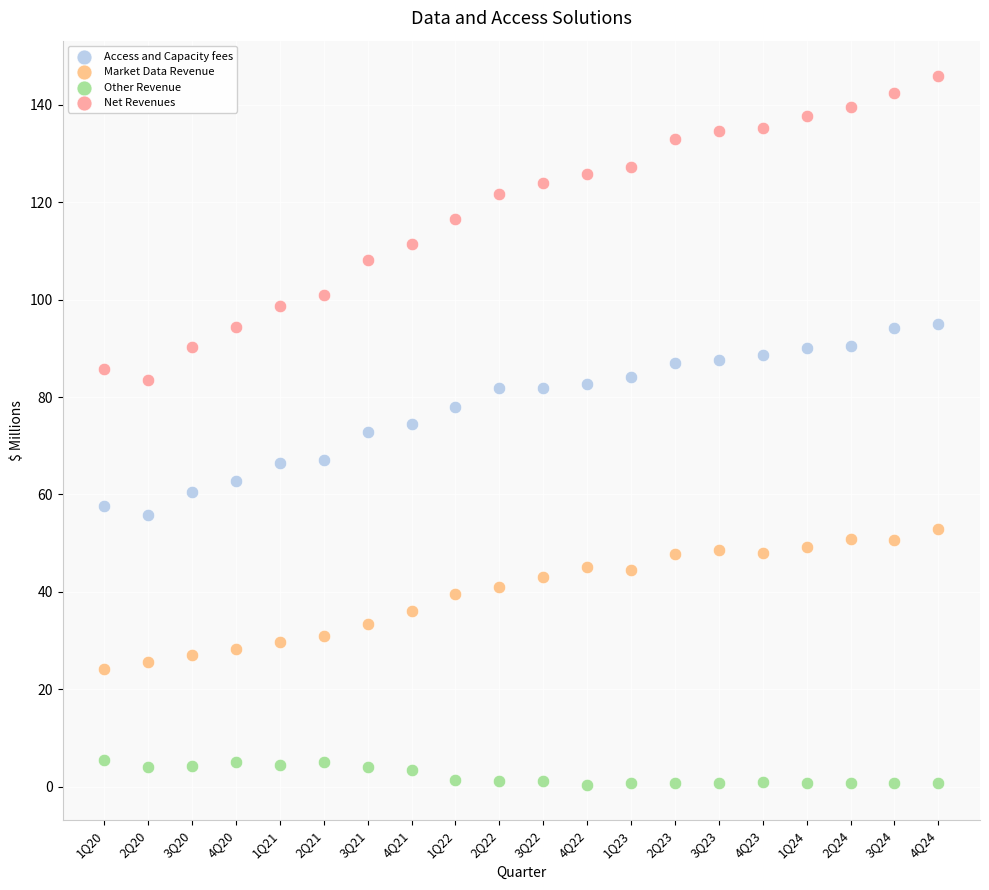

Which series contains the highest Y value?

Net Revenues